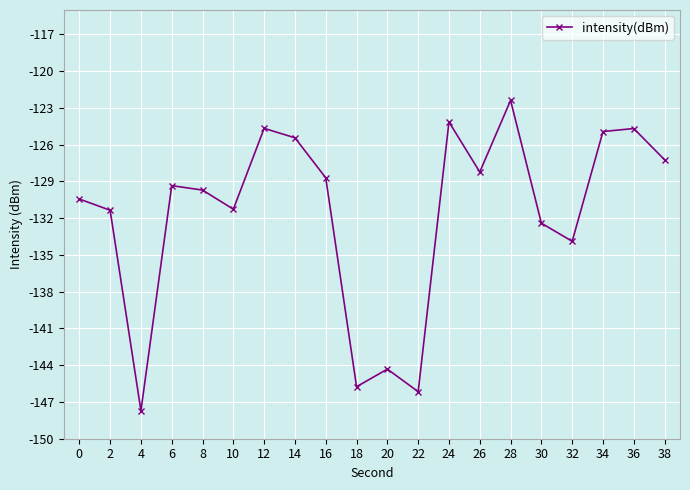

Count the number of data series in this chart.

1